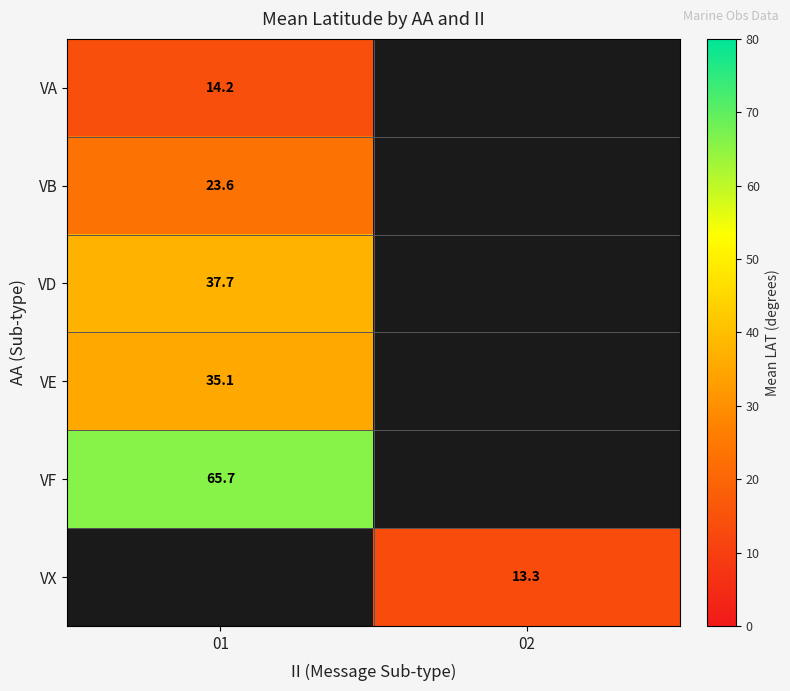

What is the greatest value displayed?

65.7